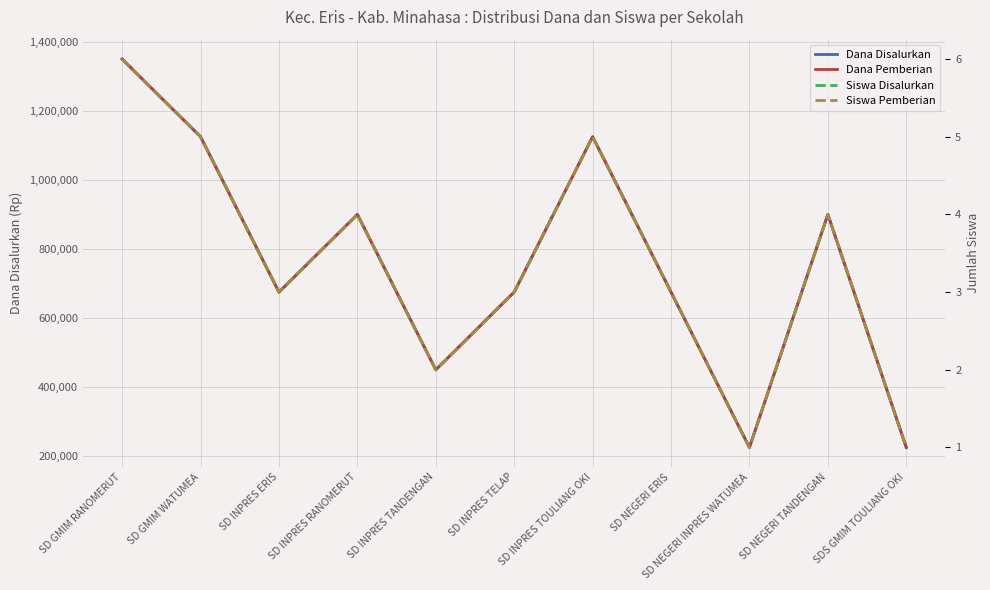

What is the difference between the maximum and minimum values in the Dana Pemberian series?

1125000